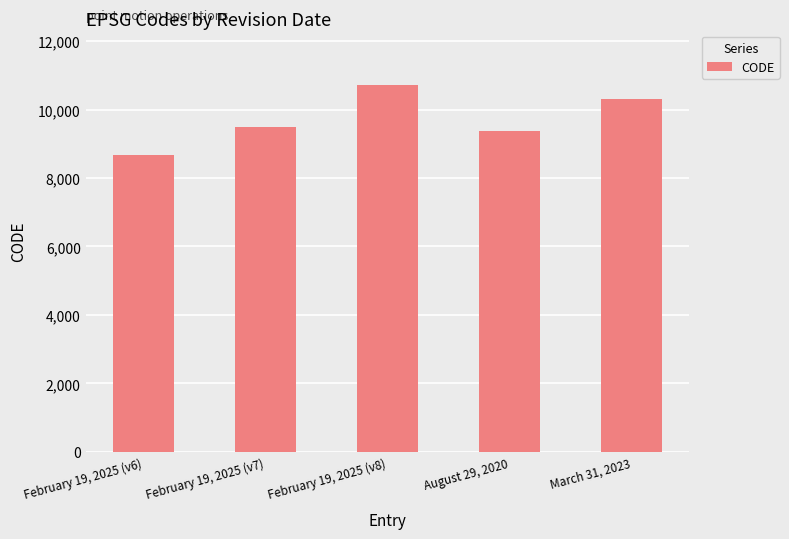

What is the change in value from February 19, 2025 (v6) to August 29, 2020?

+699